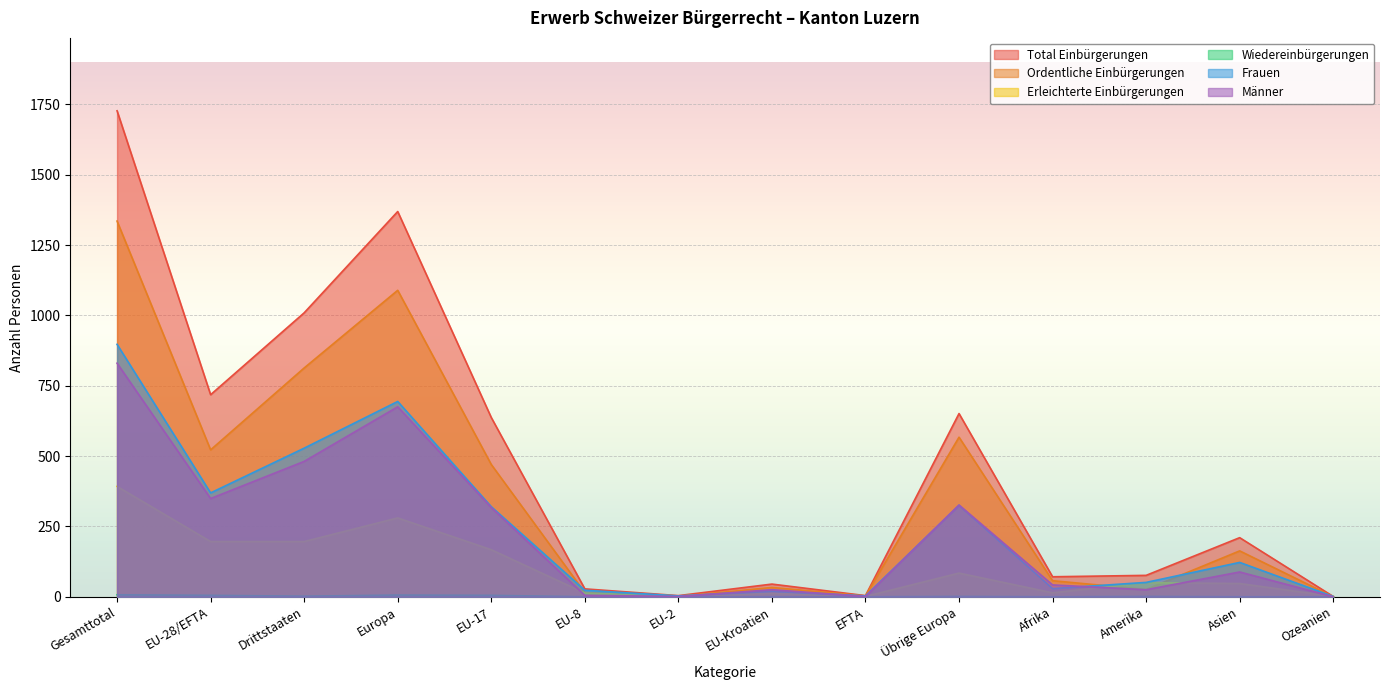

What is the label of the 5th point from the right?

Übrige Europa